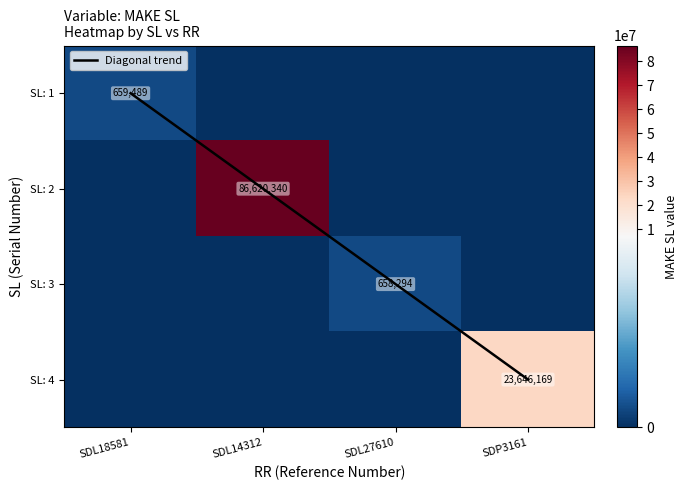

Which category has the lowest value in the SL: 1 series?

SDL14312